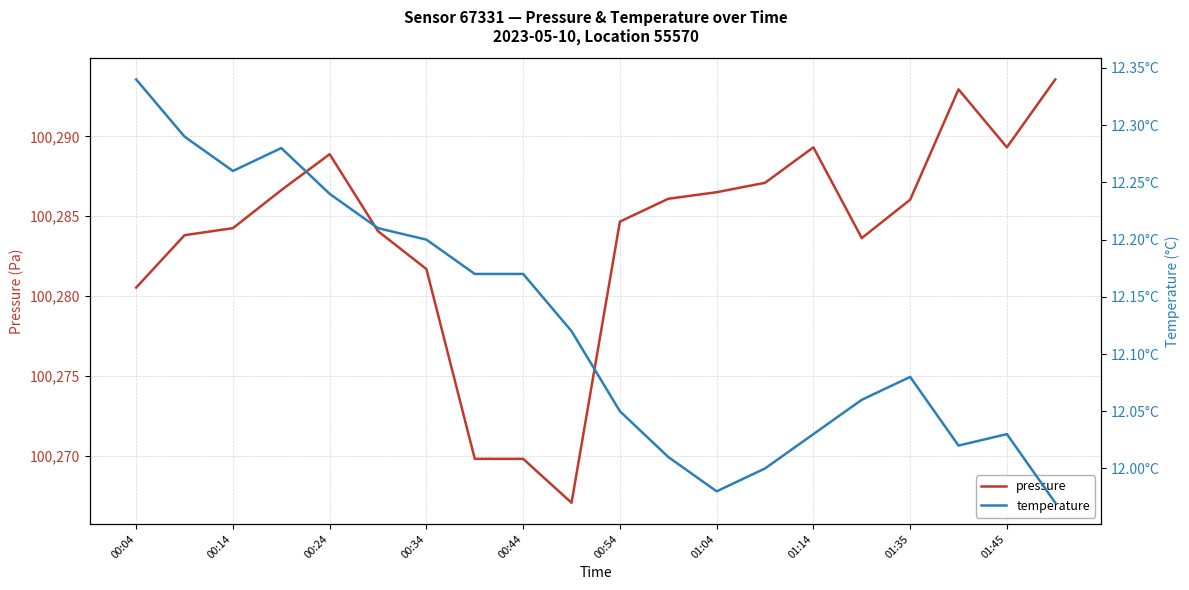

How many lines are shown in the chart?

2